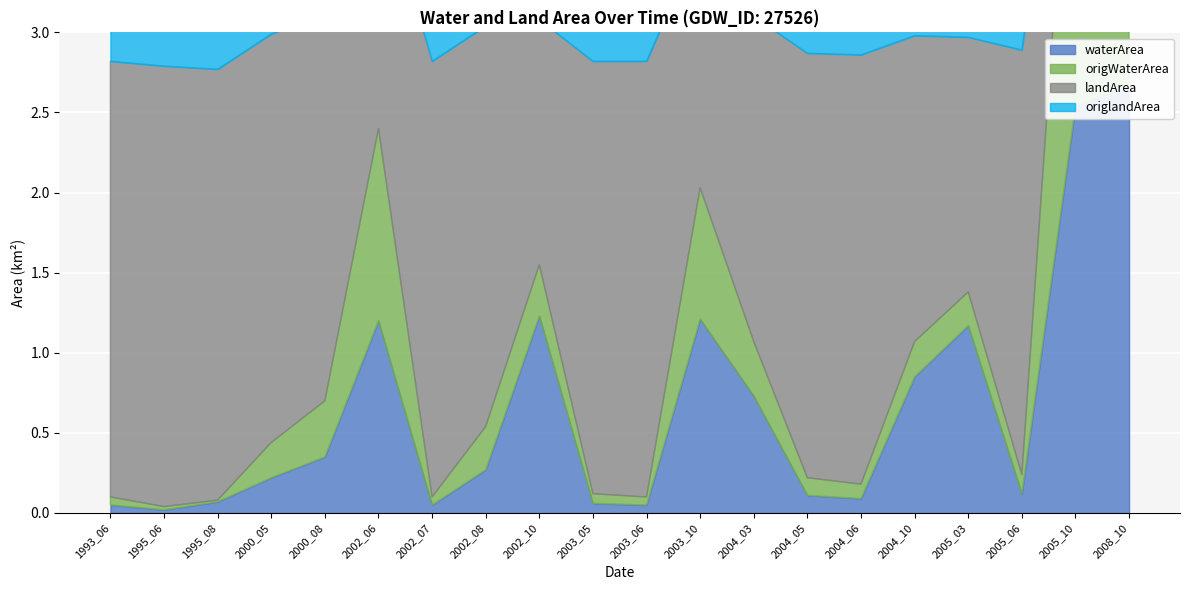

Between which two adjacent categories do origWaterArea and origlandArea first intersect?

2005_06 and 2005_10